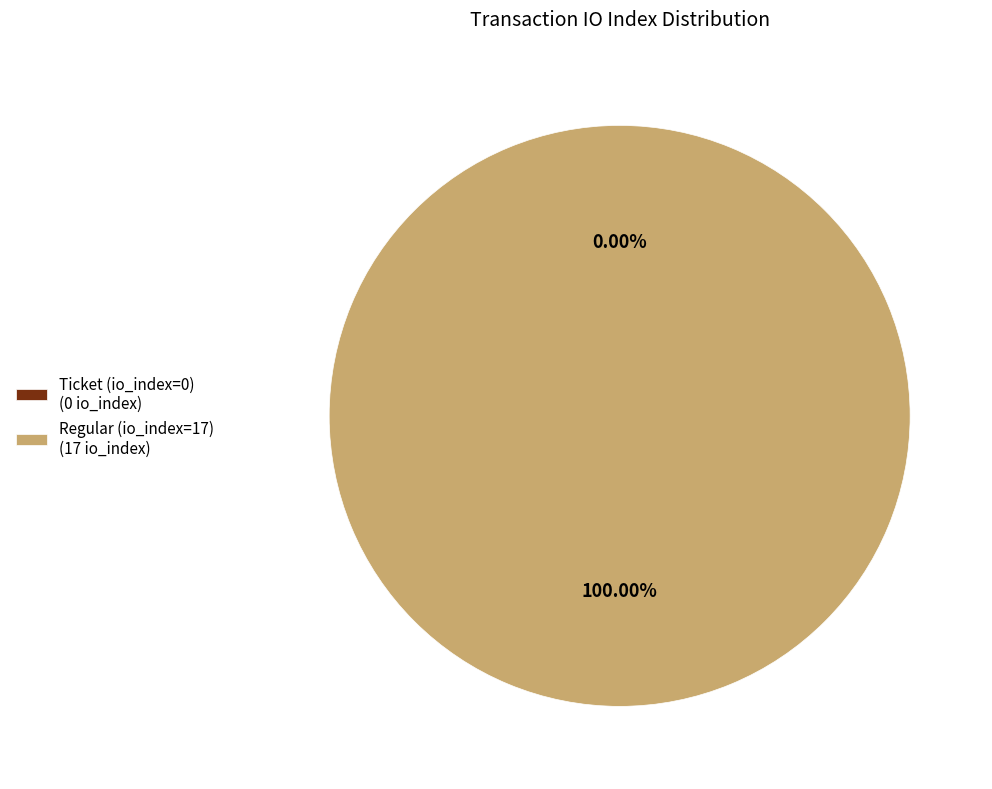

How many slices are in this pie chart?

2